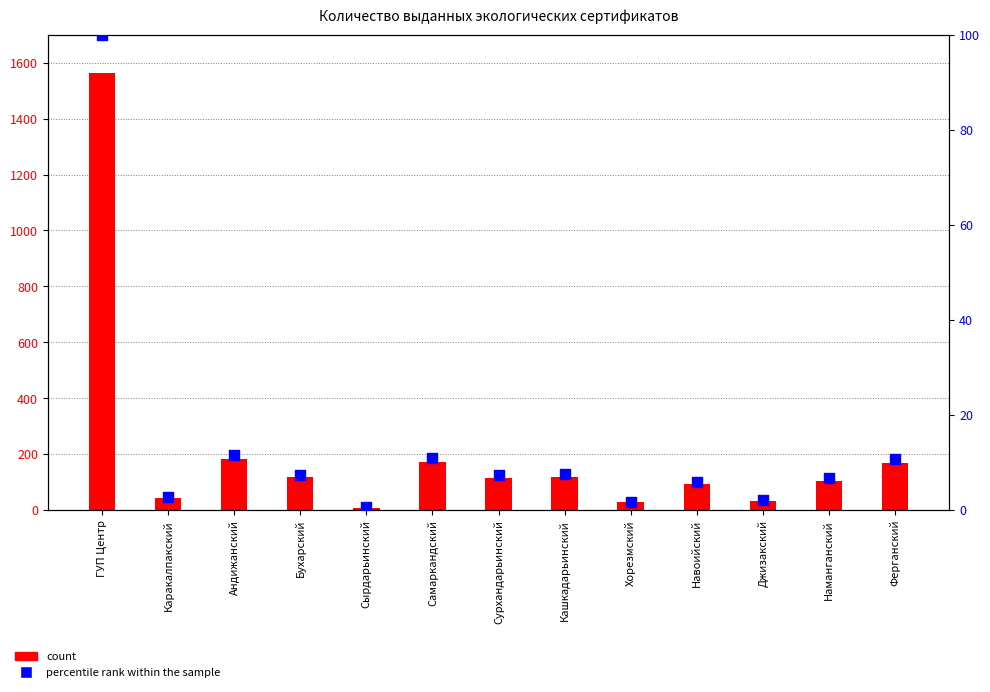

Which series contains the lowest Y value?

percentile rank within the sample